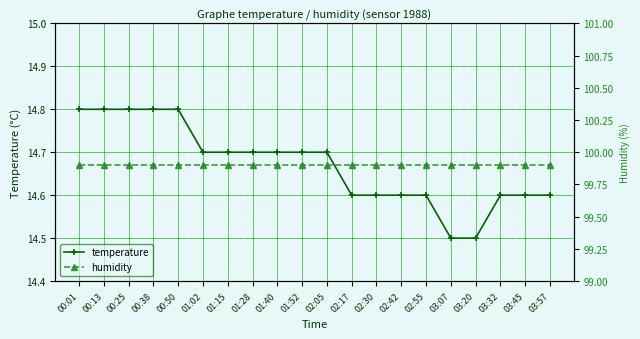

Reading right to left, what are all the values shown in this chart?

temperature: 03:57=14.6	03:45=14.6	03:32=14.6	03:20=14.5	03:07=14.5	02:55=14.6	02:42=14.6	02:30=14.6	02:17=14.6	02:05=14.7	01:52=14.7	01:40=14.7	01:28=14.7	01:15=14.7	01:02=14.7	00:50=14.8	00:38=14.8	00:25=14.8	00:13=14.8	00:01=14.8
humidity: 03:57=99.9	03:45=99.9	03:32=99.9	03:20=99.9	03:07=99.9	02:55=99.9	02:42=99.9	02:30=99.9	02:17=99.9	02:05=99.9	01:52=99.9	01:40=99.9	01:28=99.9	01:15=99.9	01:02=99.9	00:50=99.9	00:38=99.9	00:25=99.9	00:13=99.9	00:01=99.9